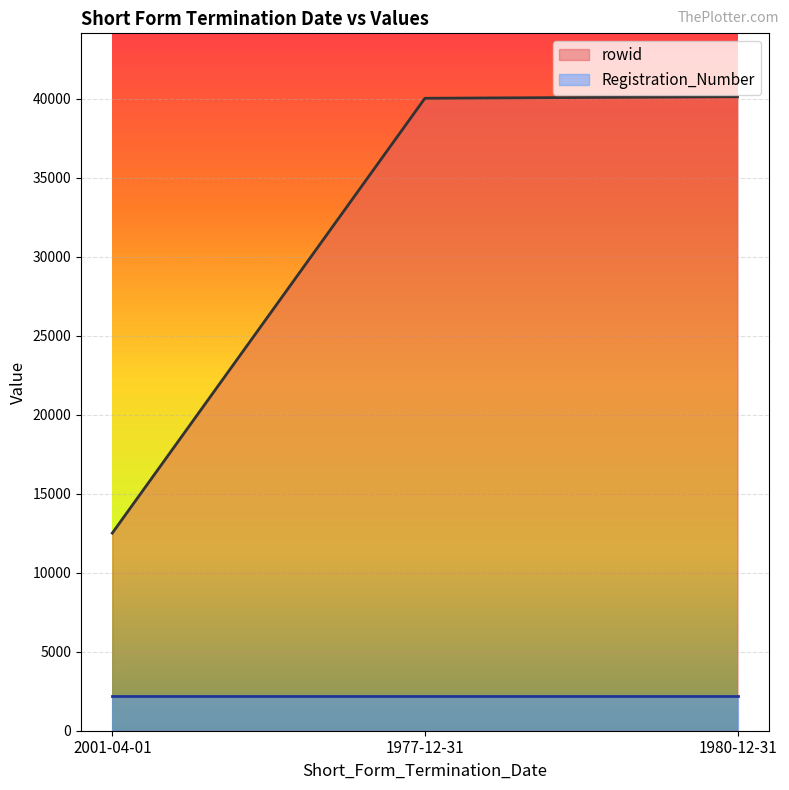

Is it true that the value at 2001-04-01 is 12510?

True